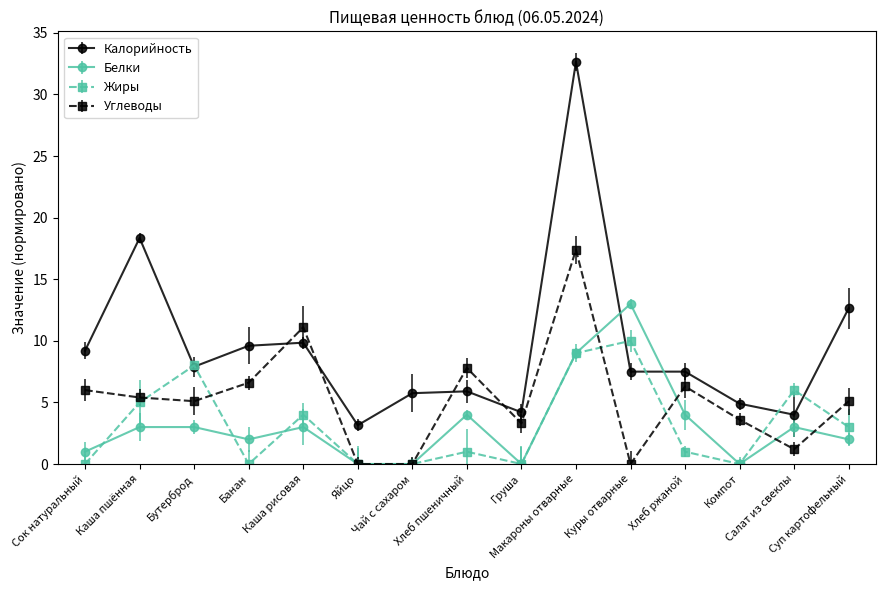

What is the label of the 15th point from the right?

Сок натуральный